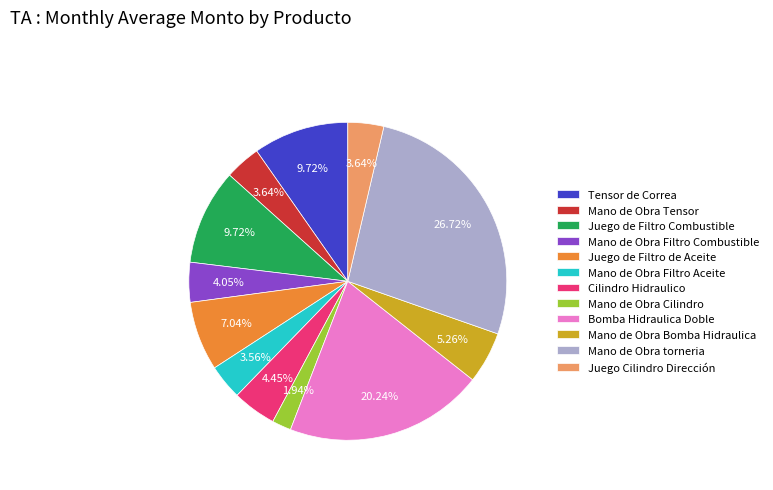

How many segments does this pie chart have?

12